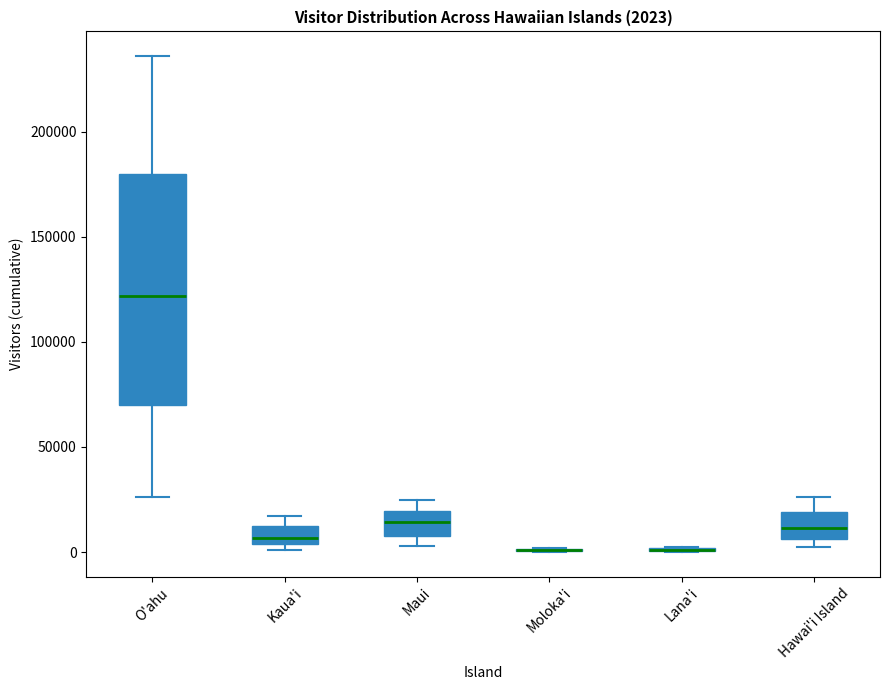

Comparing the boxes themselves (not the whiskers), which one is the tallest?

O'ahu